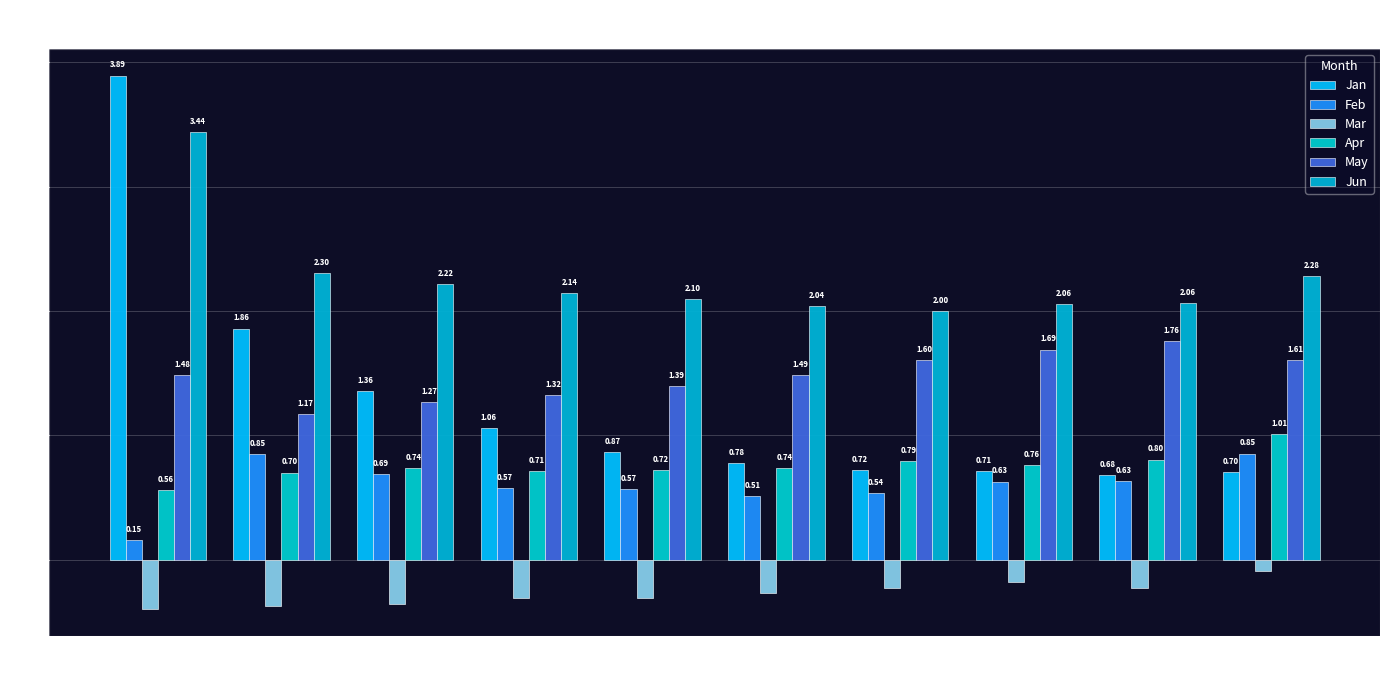

Rank the series at pct55 from highest to lowest value.

Jun, May, Jan, Apr, Feb, Mar